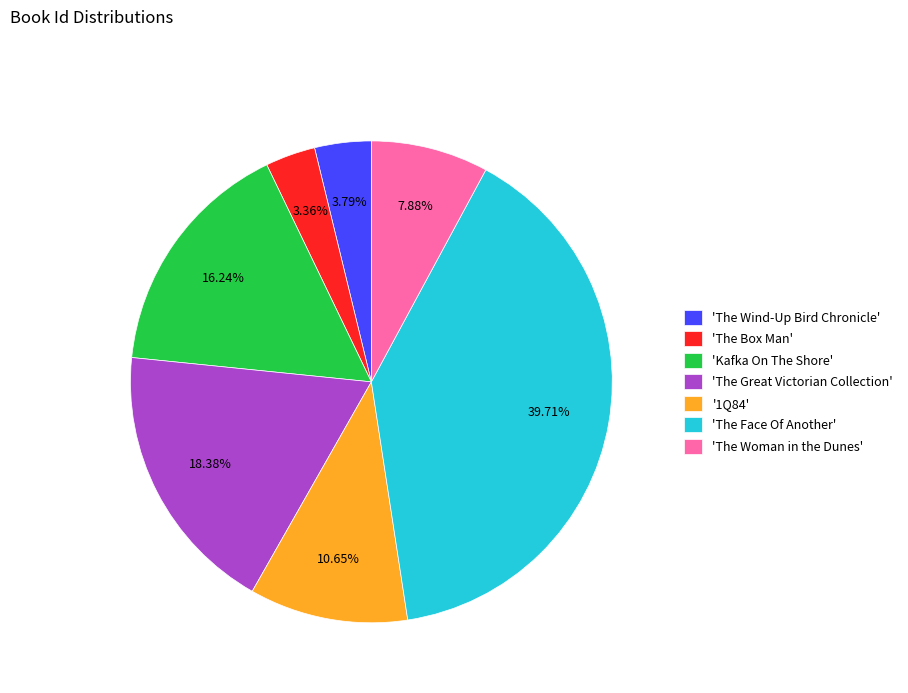

What is the ratio of the value at '1Q84' to the value at 'The Woman in the Dunes'?

1.4